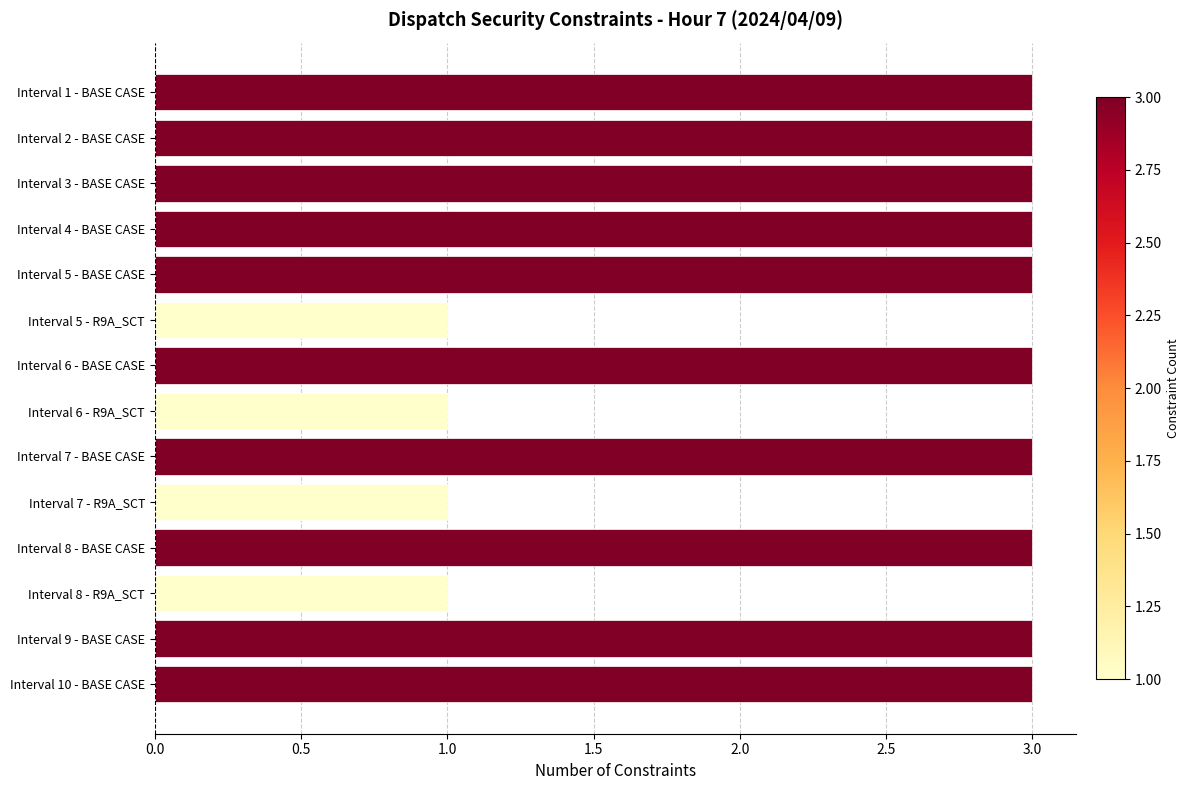

Approximately how many times larger is the value at Interval 5 - BASE CASE compared to Interval 3 - BASE CASE?

1.0